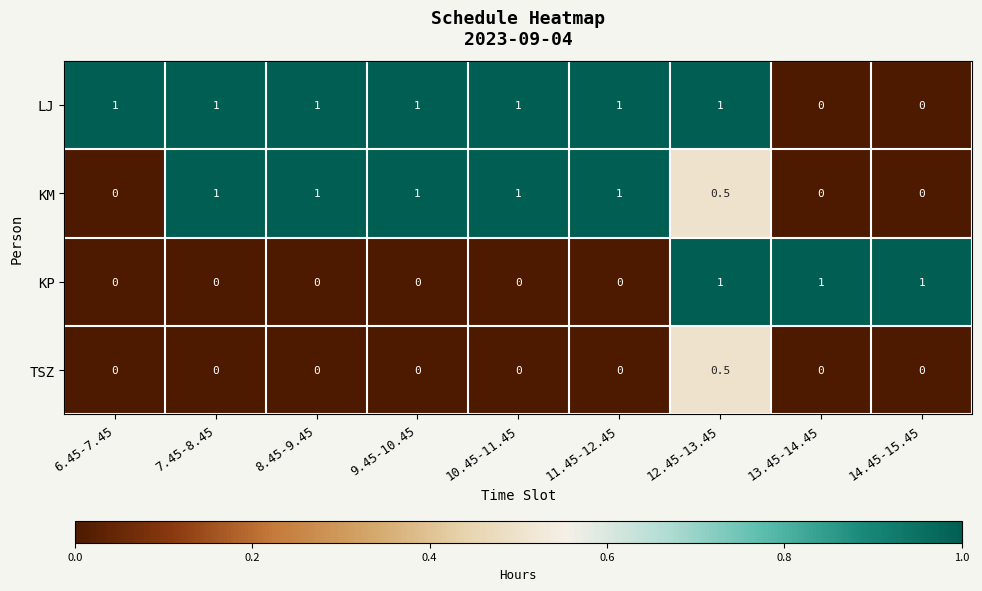

What is the sum of the KM values at 9.45-10.45 and 10.45-11.45?

2.0